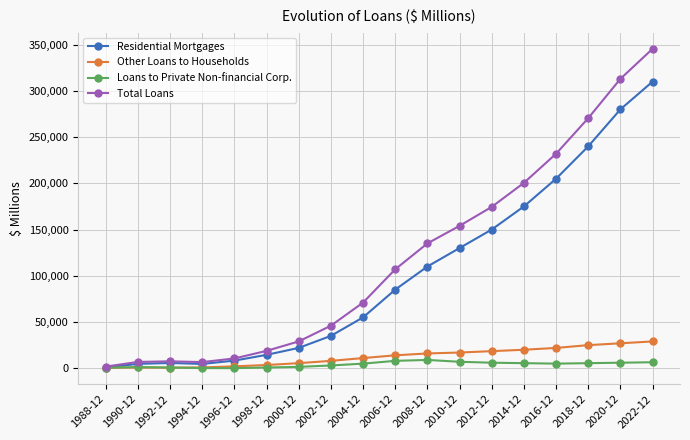

How many values in the Other Loans to Households series are below 14000?

9